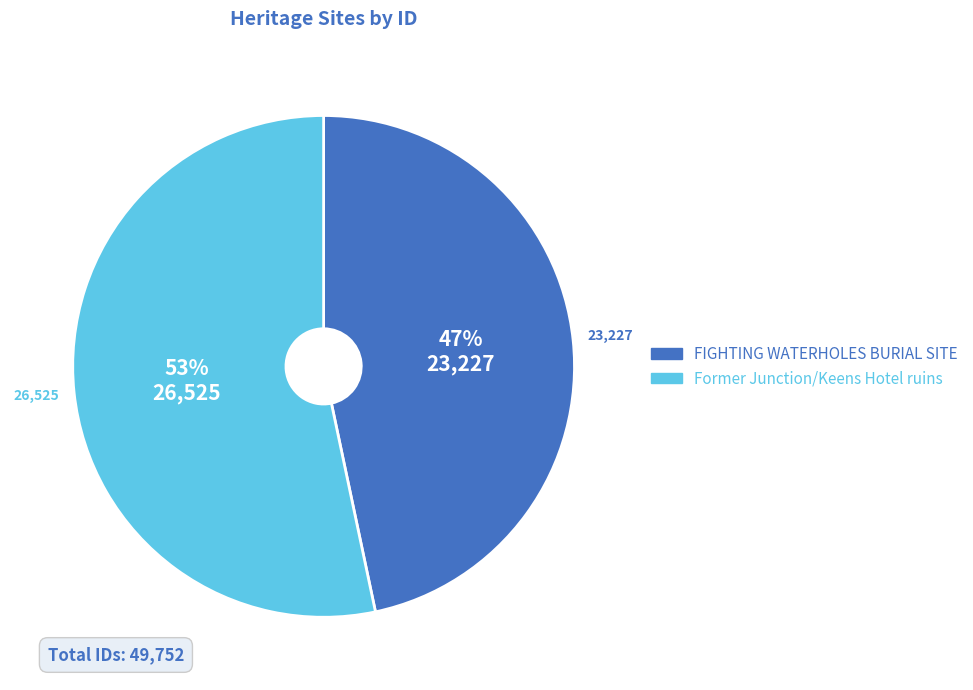

How many slices are in this pie chart?

2